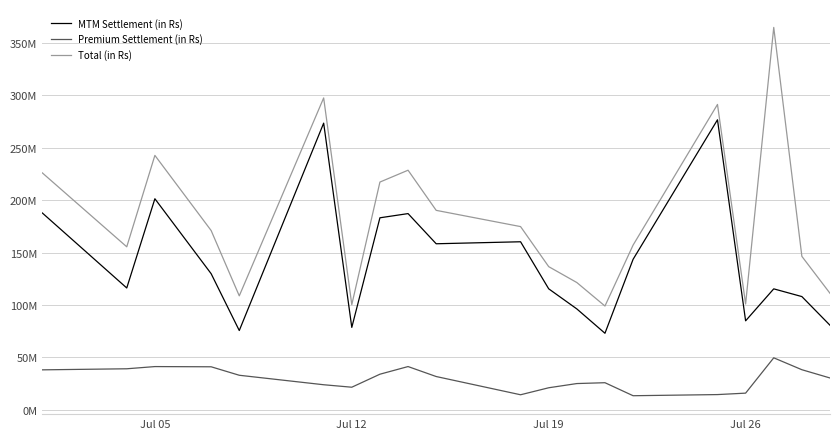

Is this an area chart (filled region under the line)?

No